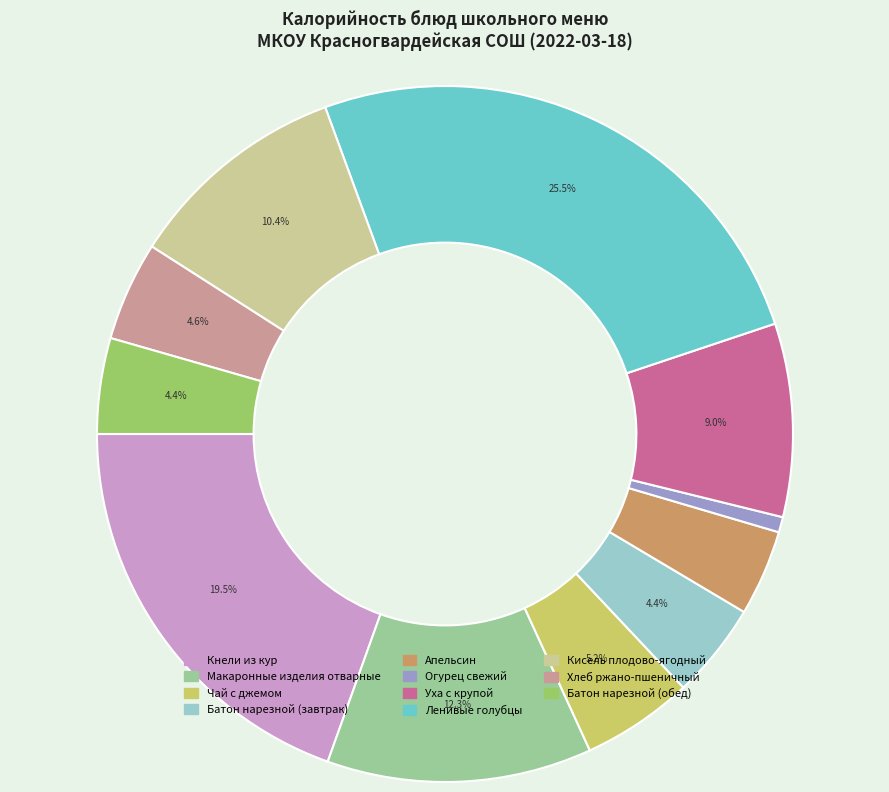

Is Батон нарезной (обед) the majority of the pie?

No